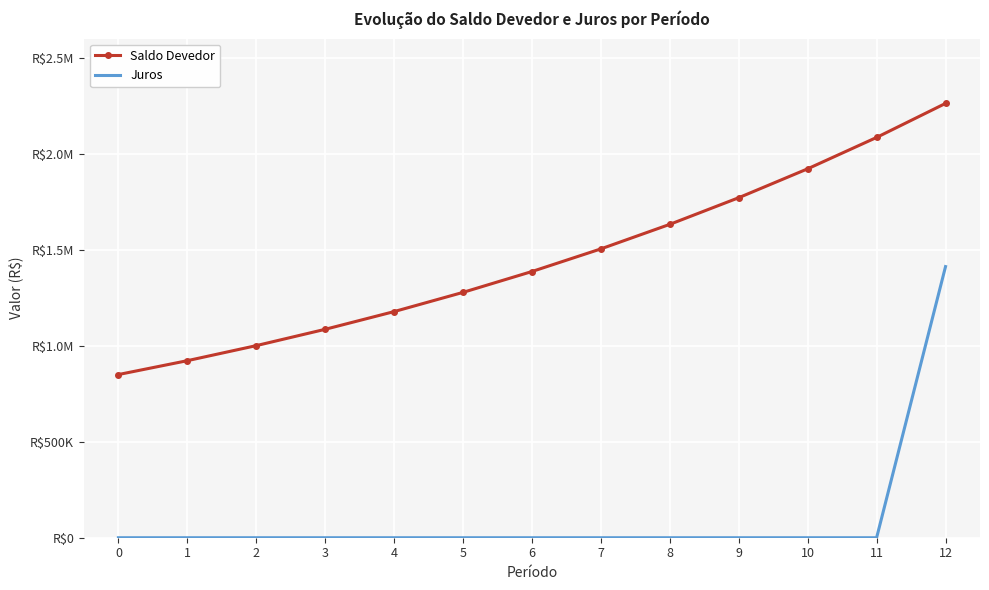

The Juros series shows 700488.4 at 1. True or false?

False